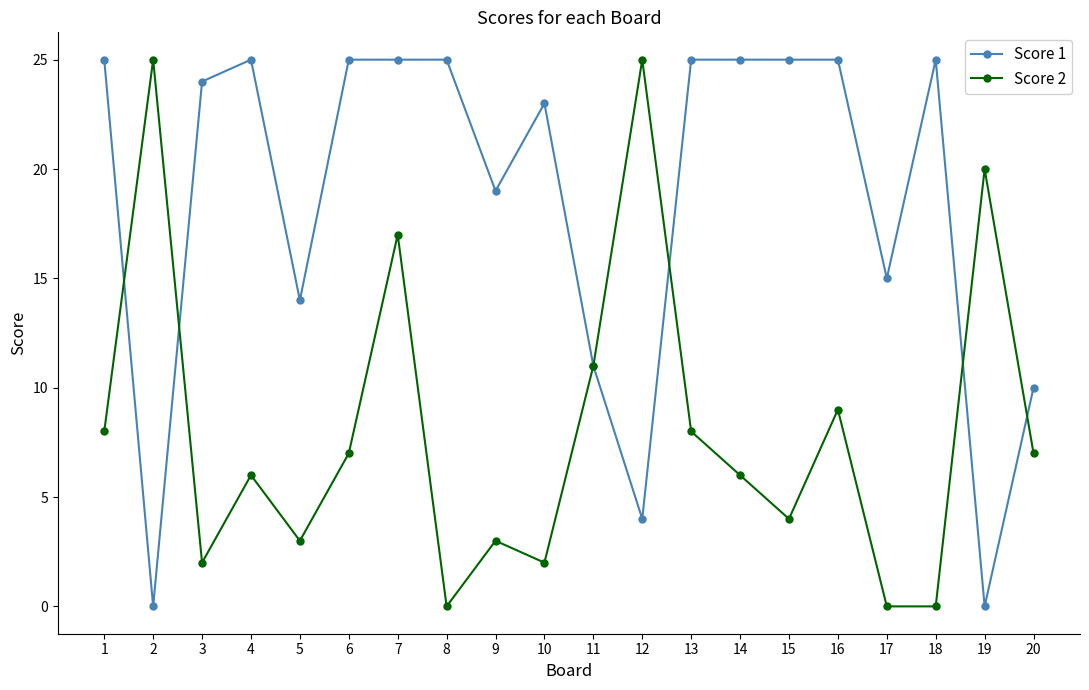

Does the chart display data point markers on the line(s)?

Yes